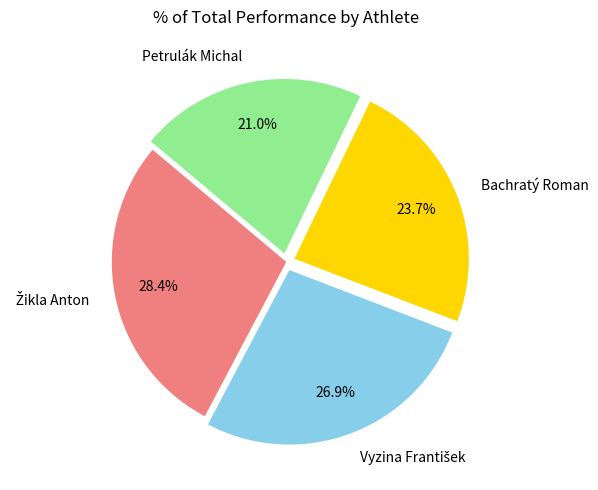

Is Petrulák Michal the majority of the pie?

No